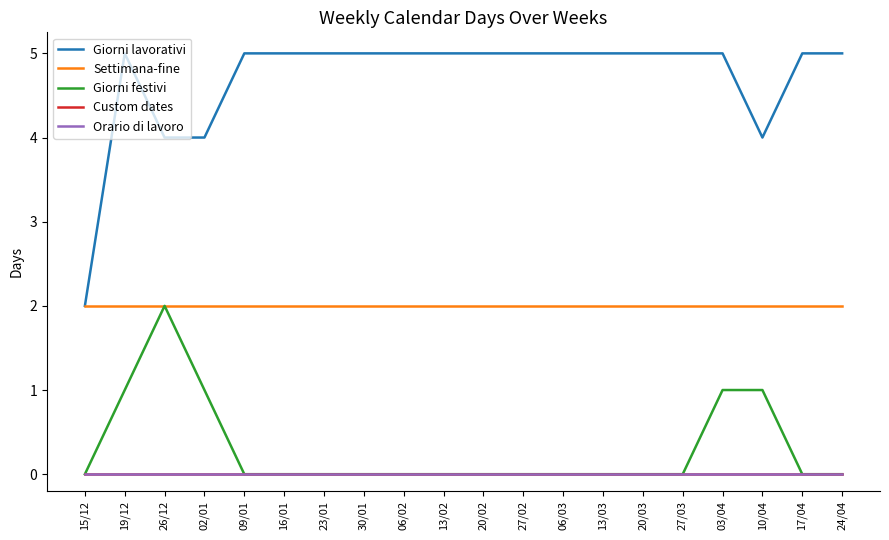

True or false: Orario di lavoro has more than 1 interior local peaks.

False